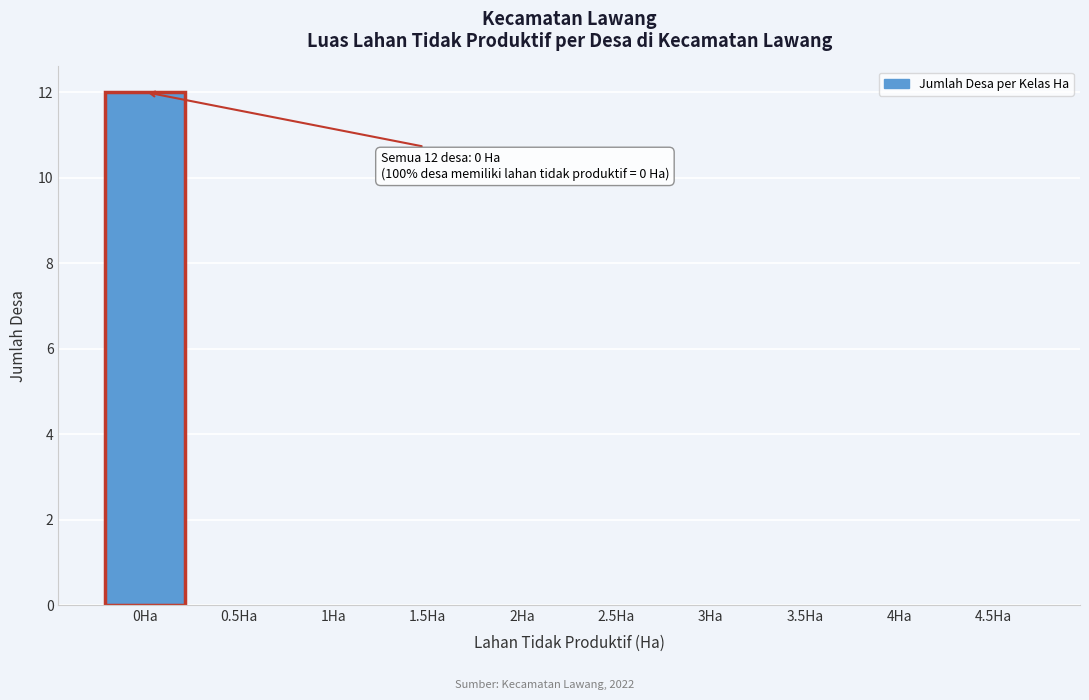

Reading left to right, extract all data points from this chart.

0Ha=12	0.5Ha=0	1Ha=0	1.5Ha=0	2Ha=0	2.5Ha=0	3Ha=0	3.5Ha=0	4Ha=0	4.5Ha=0